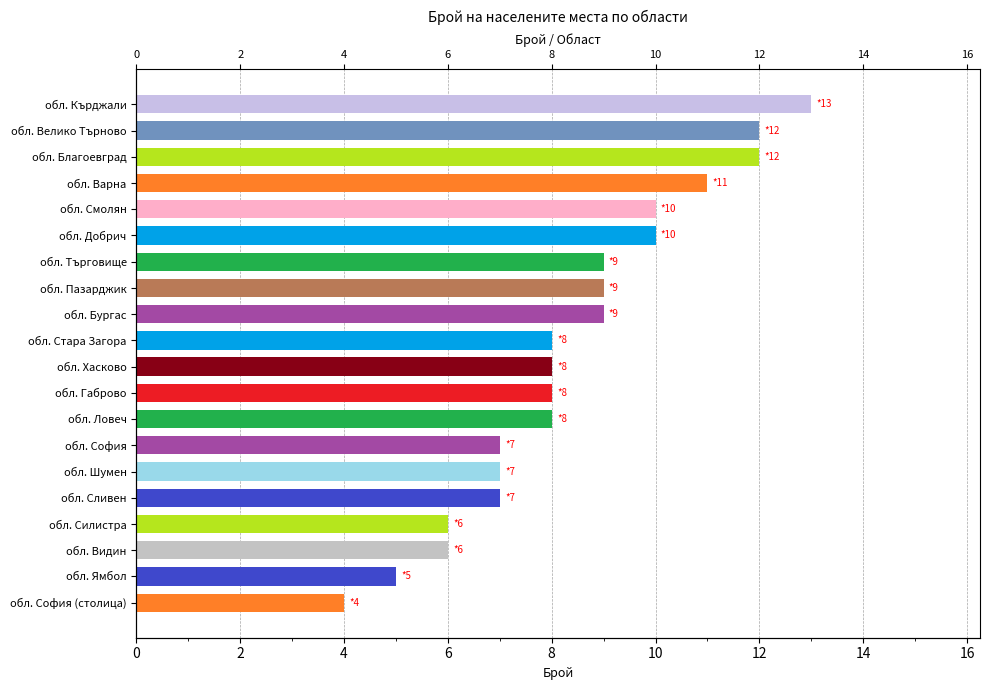

What value does the data have at обл. Пазарджик?

9